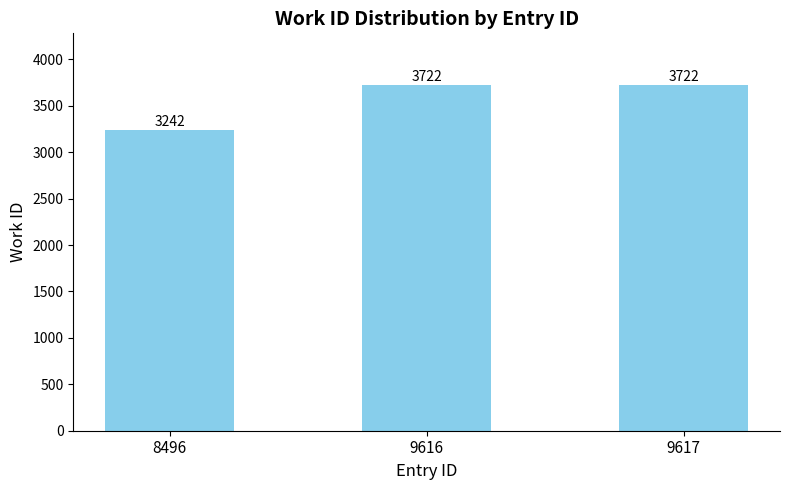

What is the sum of the values at 9616 and 9617?

7444